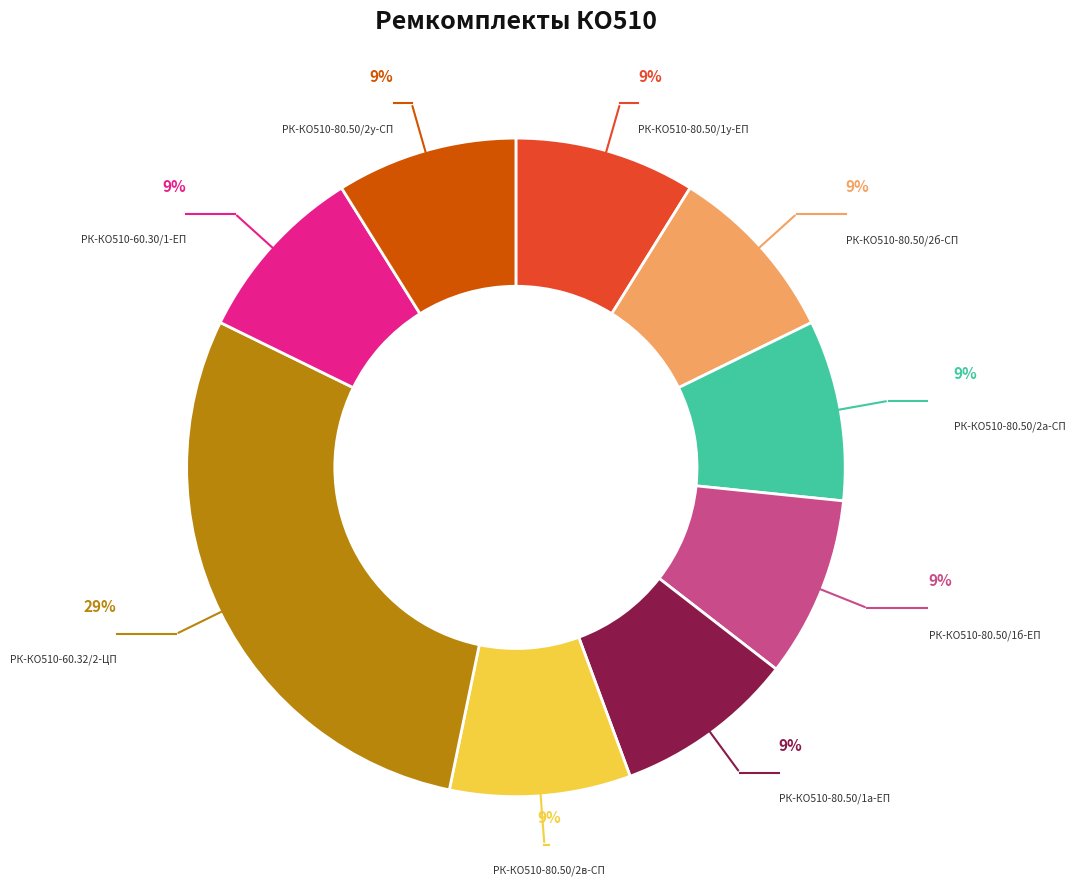

Combined, do РК-КО510-80.50/2в-СП and РК-КО510-80.50/2б-СП account for over 50%?

No